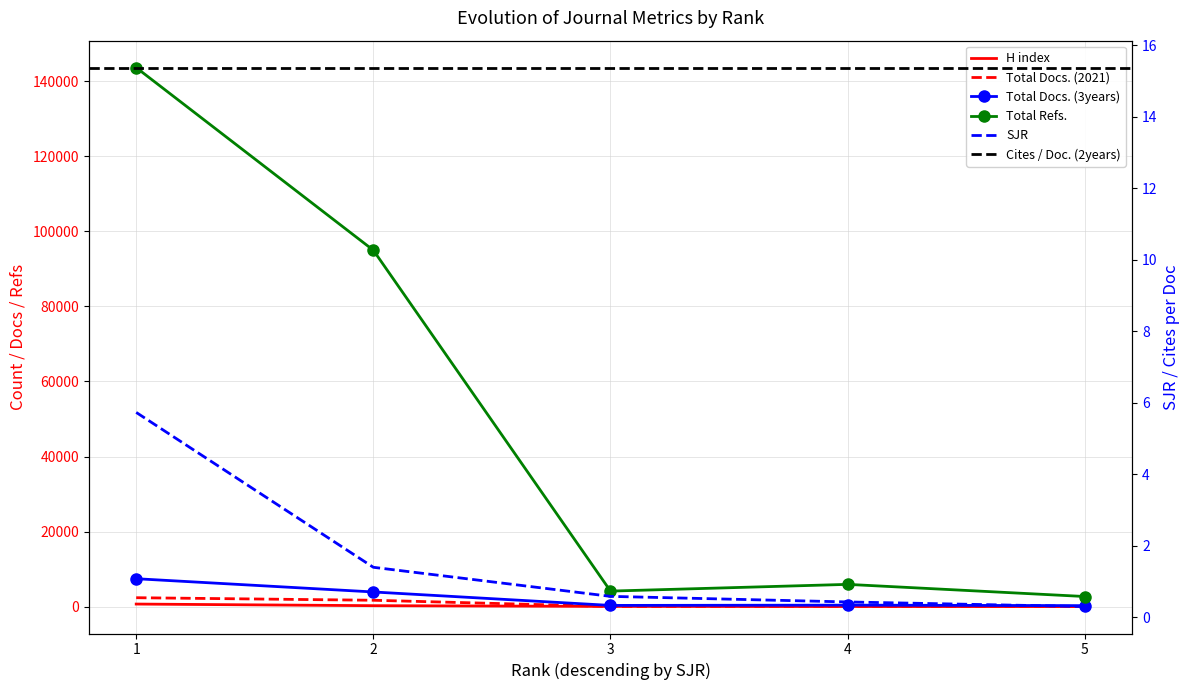

True or false: H index and Total Docs. (3years) cross at least once.

False